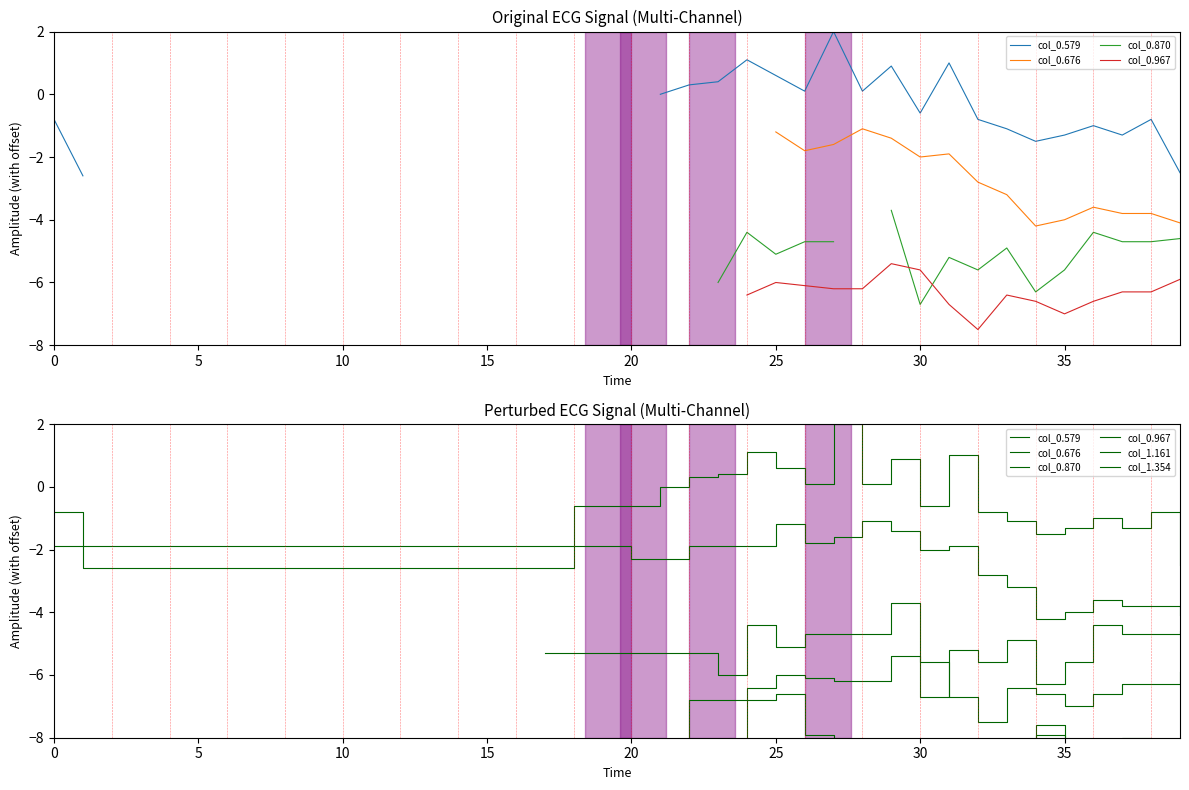

What is the value of the col_0.579 point at the 3rd from the left?

-2.6